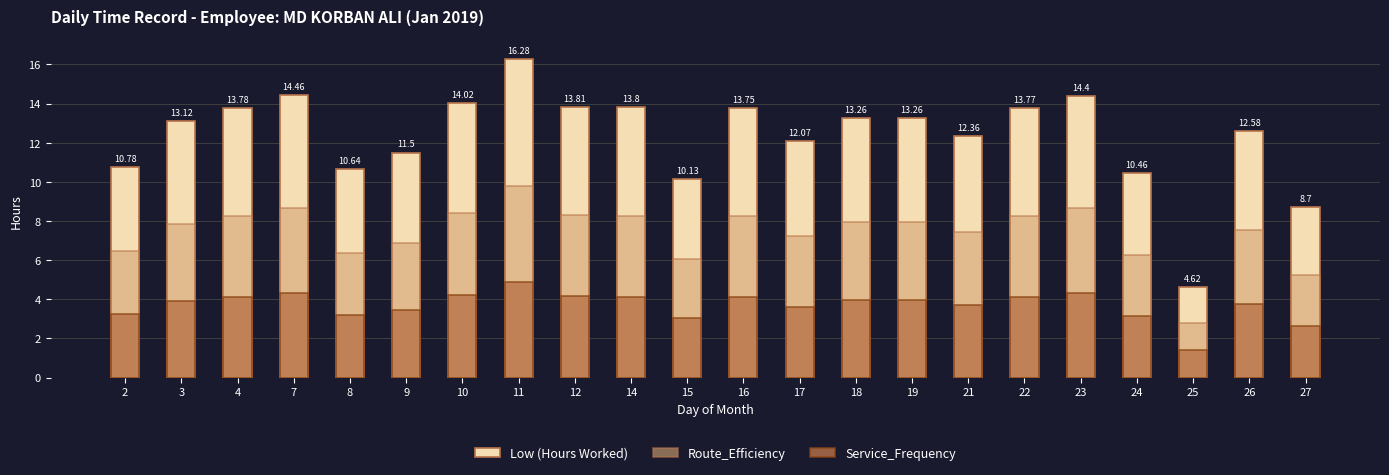

Reading left to right, list all the values displayed in this chart.

Low (Hours Worked): 2=10.8	3=13.1	4=13.8	7=14.5	8=10.6	9=11.5	10=14.0	11=16.3	12=13.8	14=13.8	15=10.1	16=13.8	17=12.1	18=13.3	19=13.3	21=12.4	22=13.8	23=14.4	24=10.5	25=4.6	26=12.6	27=8.7
Route_Efficiency: 2=6.5	3=7.9	4=8.3	7=8.7	8=6.4	9=6.9	10=8.4	11=9.8	12=8.3	14=8.3	15=6.1	16=8.2	17=7.2	18=8.0	19=8.0	21=7.4	22=8.3	23=8.6	24=6.3	25=2.8	26=7.5	27=5.2
Service_Frequency: 2=3.2	3=3.9	4=4.1	7=4.3	8=3.2	9=3.4	10=4.2	11=4.9	12=4.1	14=4.1	15=3.0	16=4.1	17=3.6	18=4.0	19=4.0	21=3.7	22=4.1	23=4.3	24=3.1	25=1.4	26=3.8	27=2.6